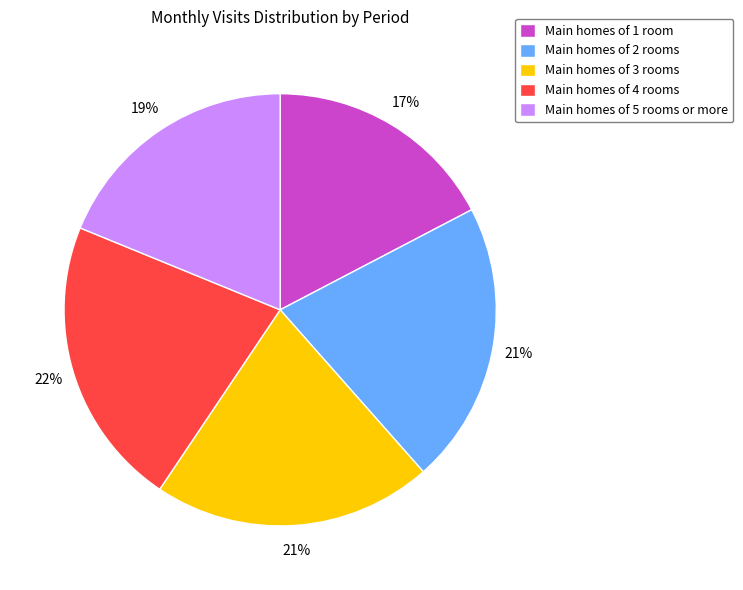

Which has a higher value, Main homes of 2 rooms or Main homes of 4 rooms?

Main homes of 4 rooms